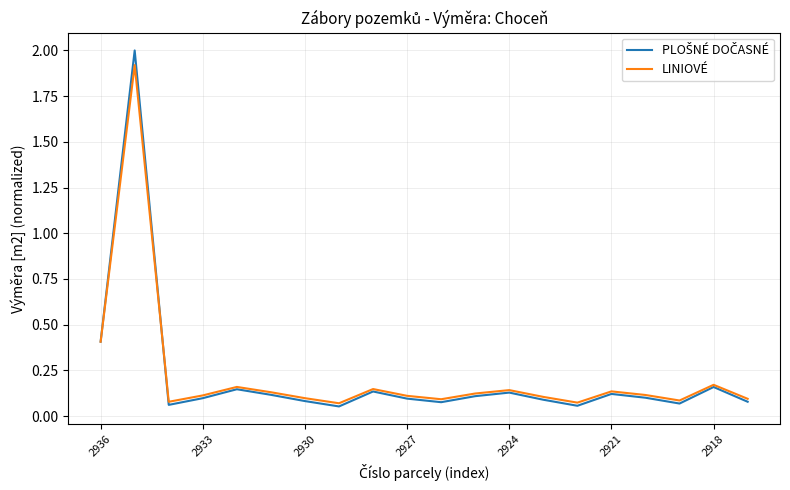

What is the highest value of the LINIOVÉ series?

1.9